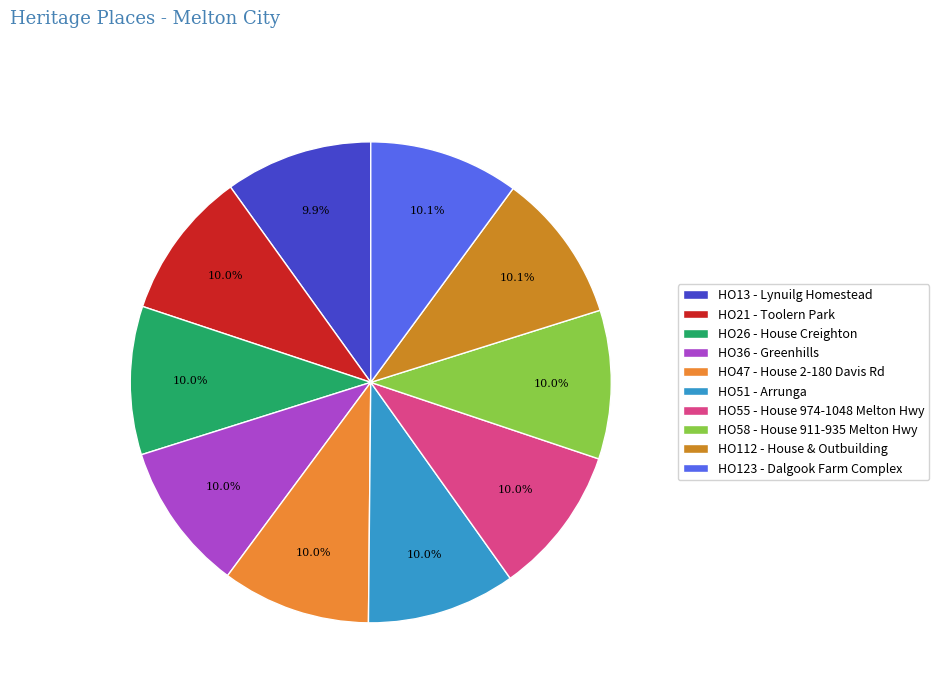

The HO112 - House & Outbuilding slice represents 10% of the pie. True or false?

True